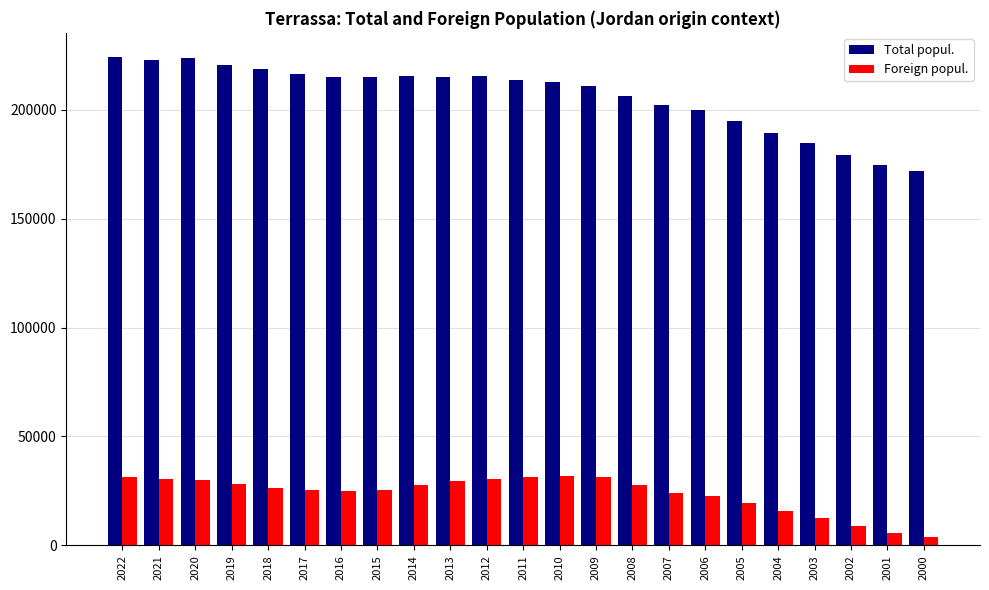

List the series in order of their peak value, highest first.

Total popul., Foreign popul.